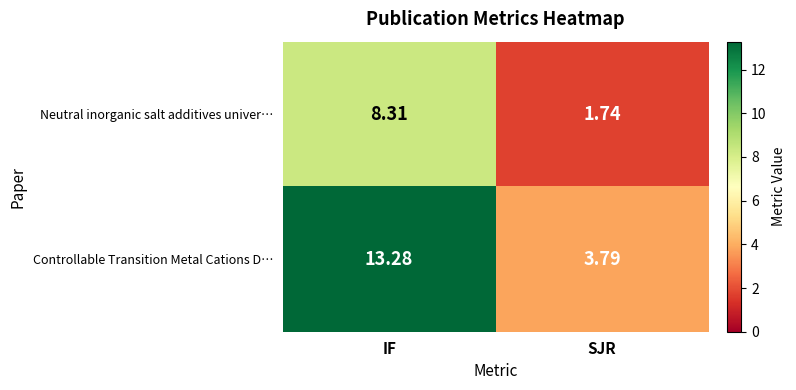

Which series has the largest total across all categories?

Controllable Transition Metal Cations D…